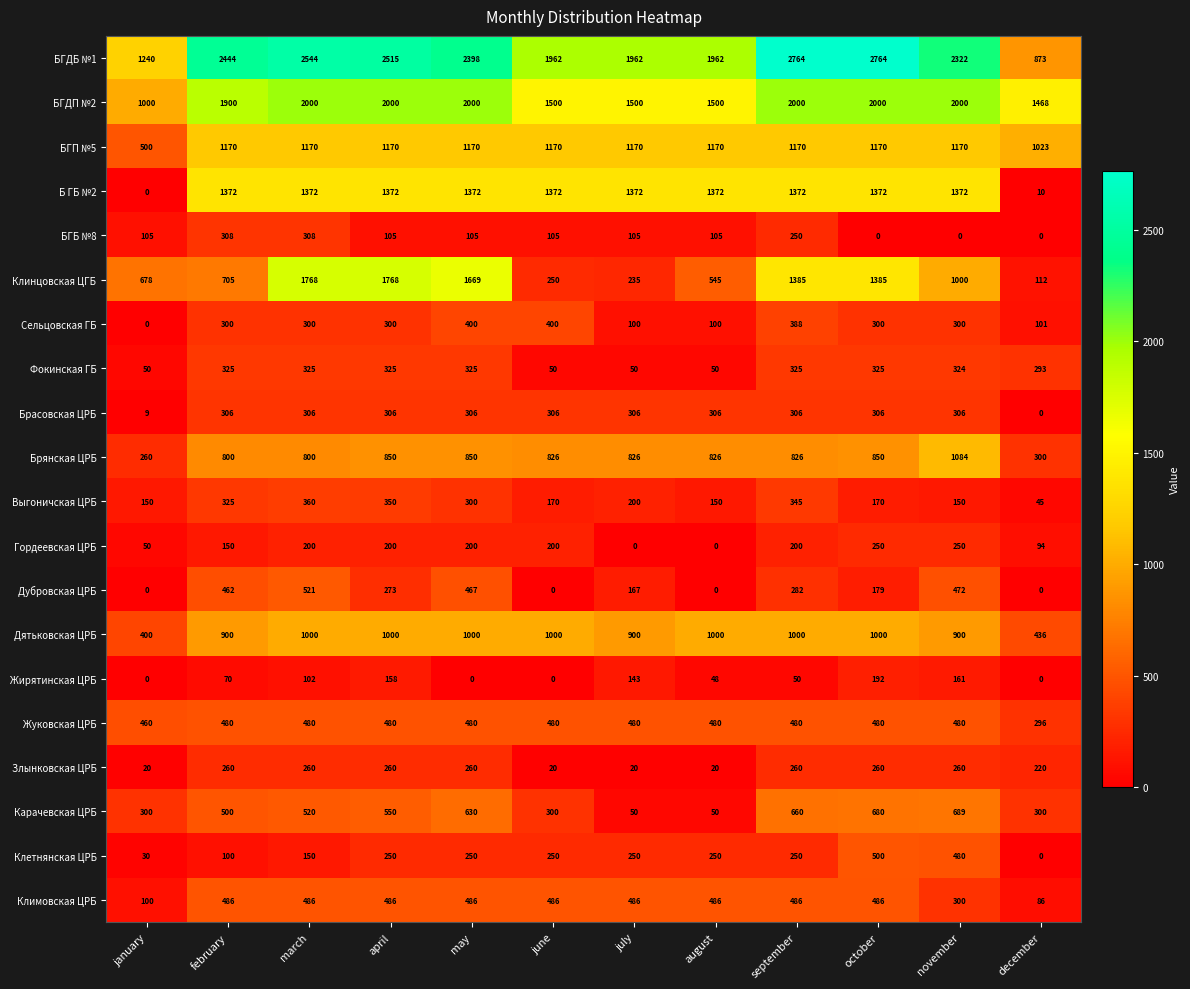

True or false: Дубровская ЦРБ has a value of 411 at september.

False